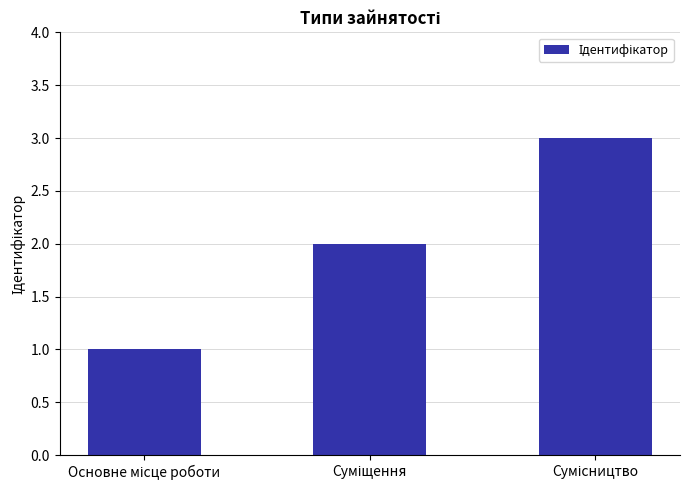

What is the greatest value displayed?

3